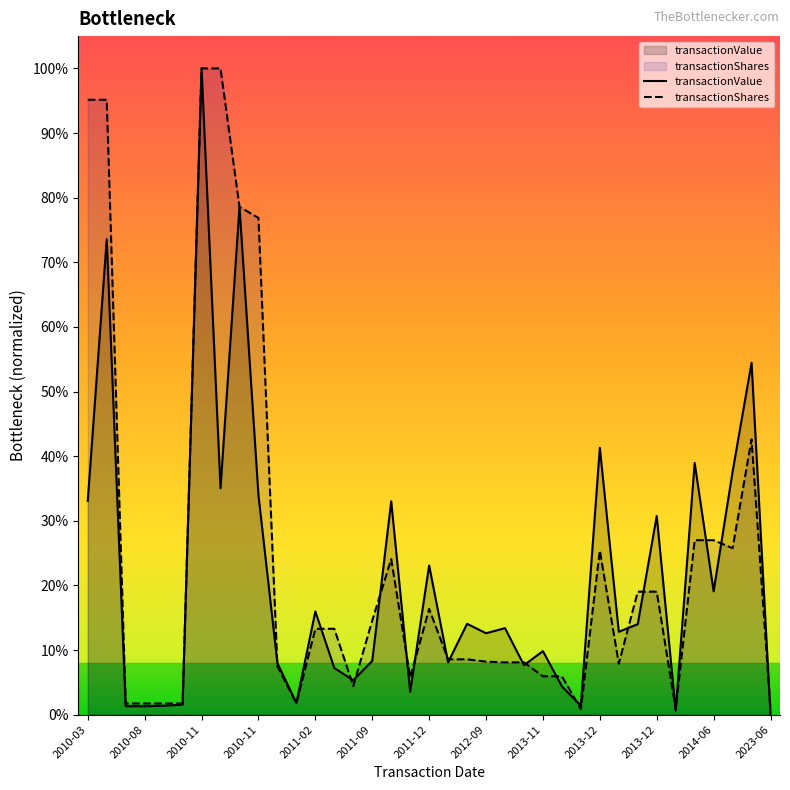

How many intersections are there between transactionShares and transactionValue?

22